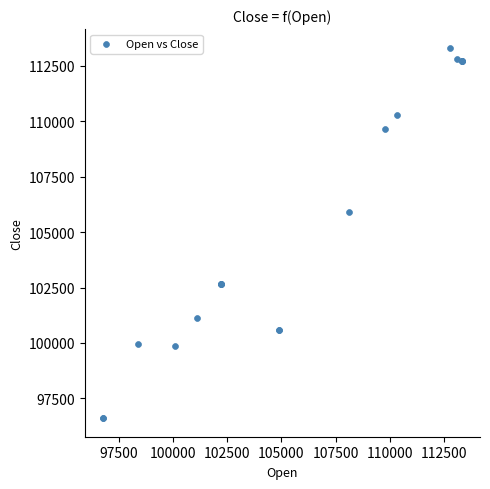

What Y value in the scatter plot is closest to 104960?

105883